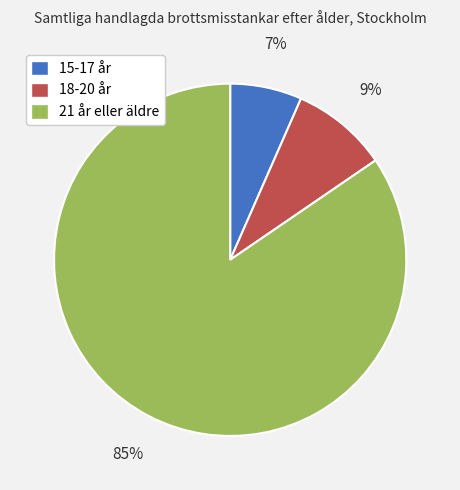

To the nearest percent, what is the combined percentage of 21 år eller äldre and 15-17 år?

91%